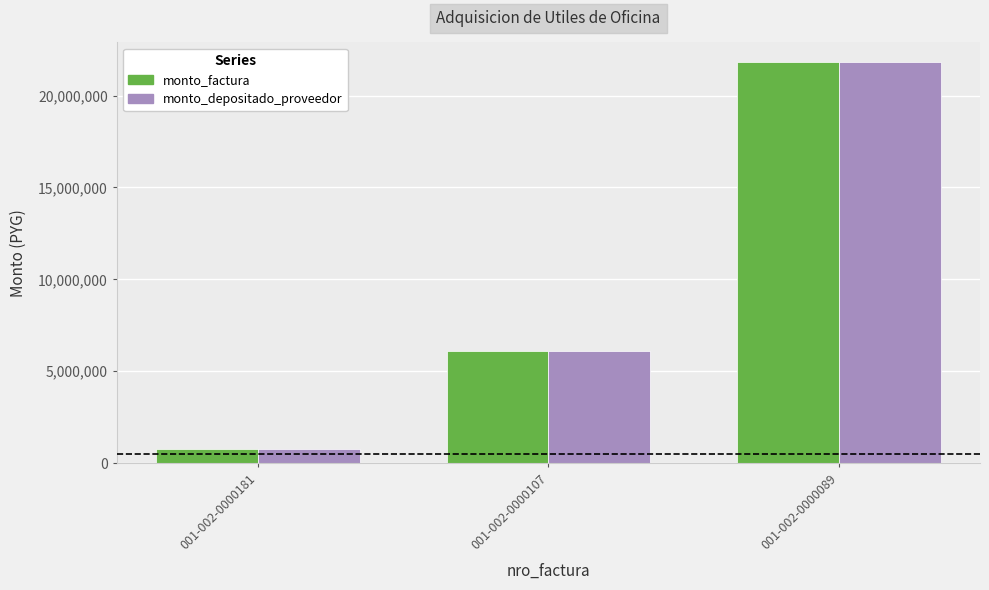

At which category is the sum across all series the highest?

001-002-0000089